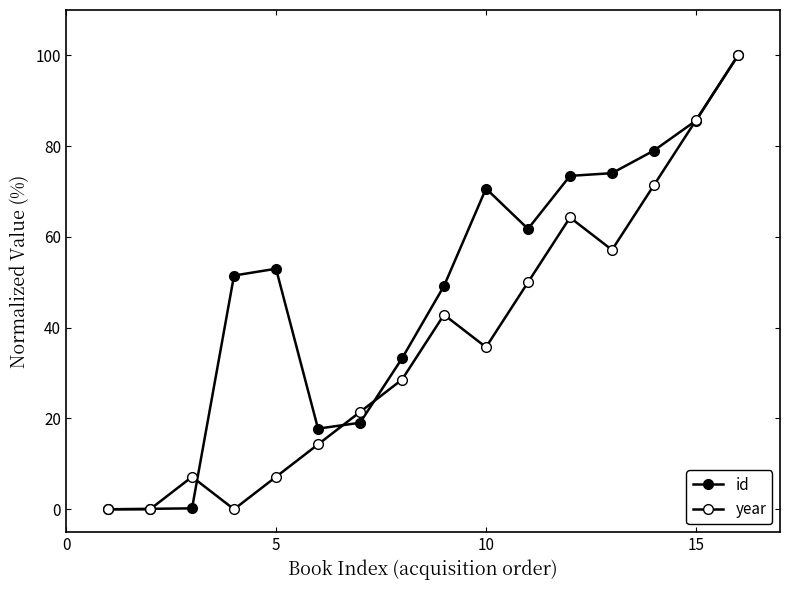

True or false: id has more than 0 points higher than both neighbors.

True